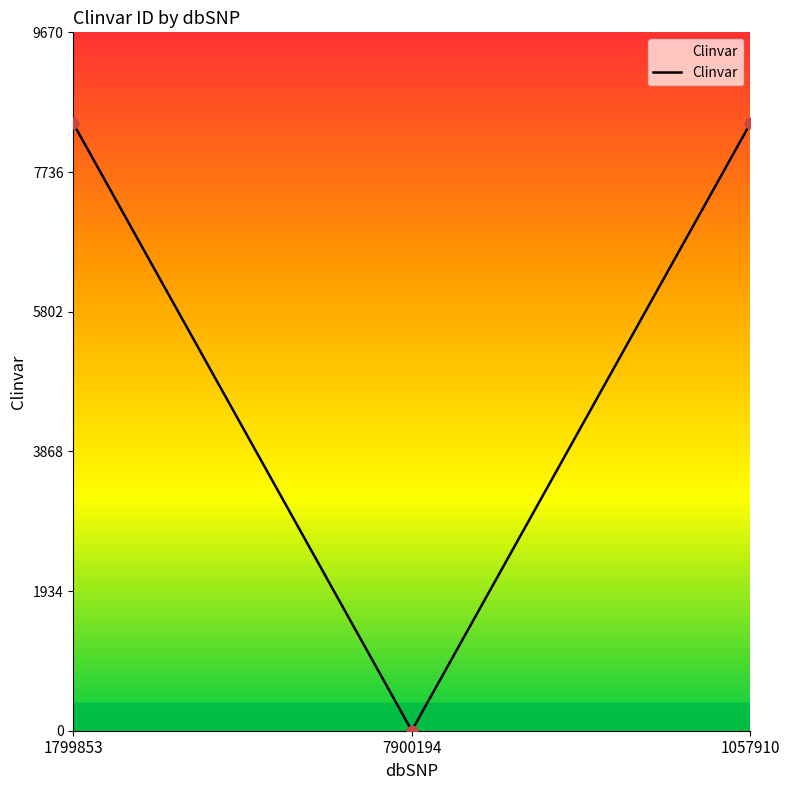

What is the change in value from 1799853 to 7900194?

-8409